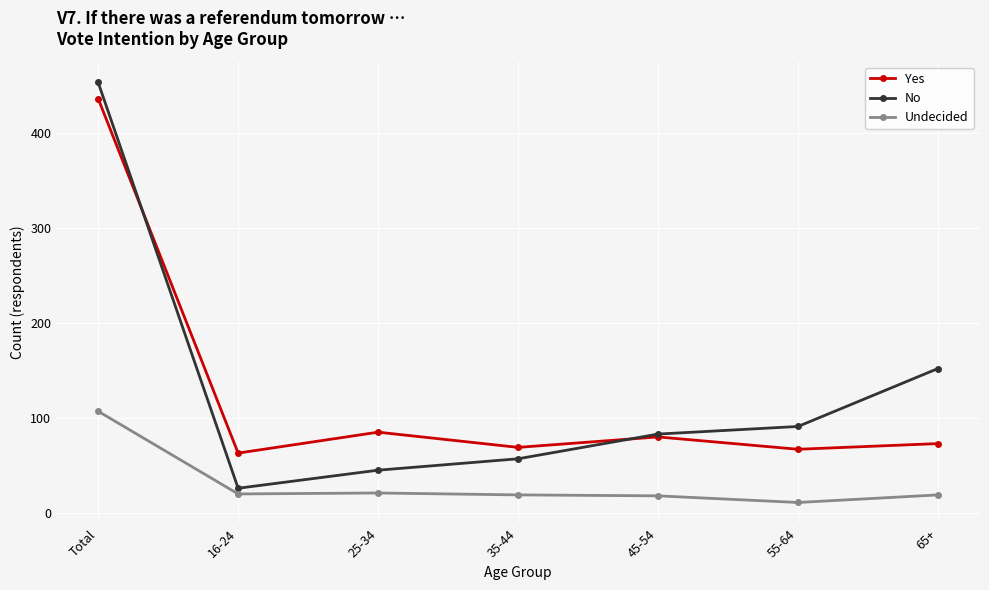

Is the value of Yes at 35-44 greater than the value of Undecided at 65+?

Yes